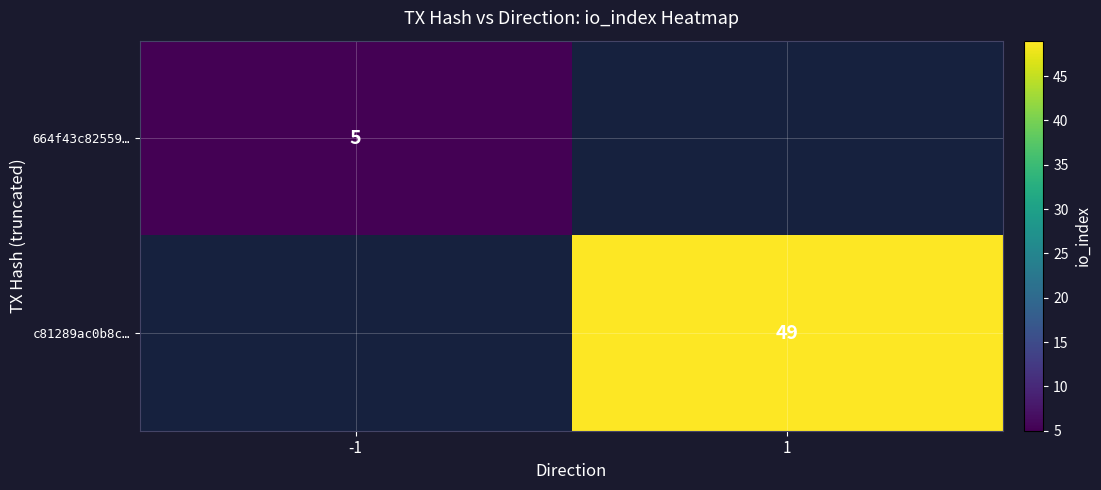

True or false: 664f43c82559… has a value of 5 at -1.

True